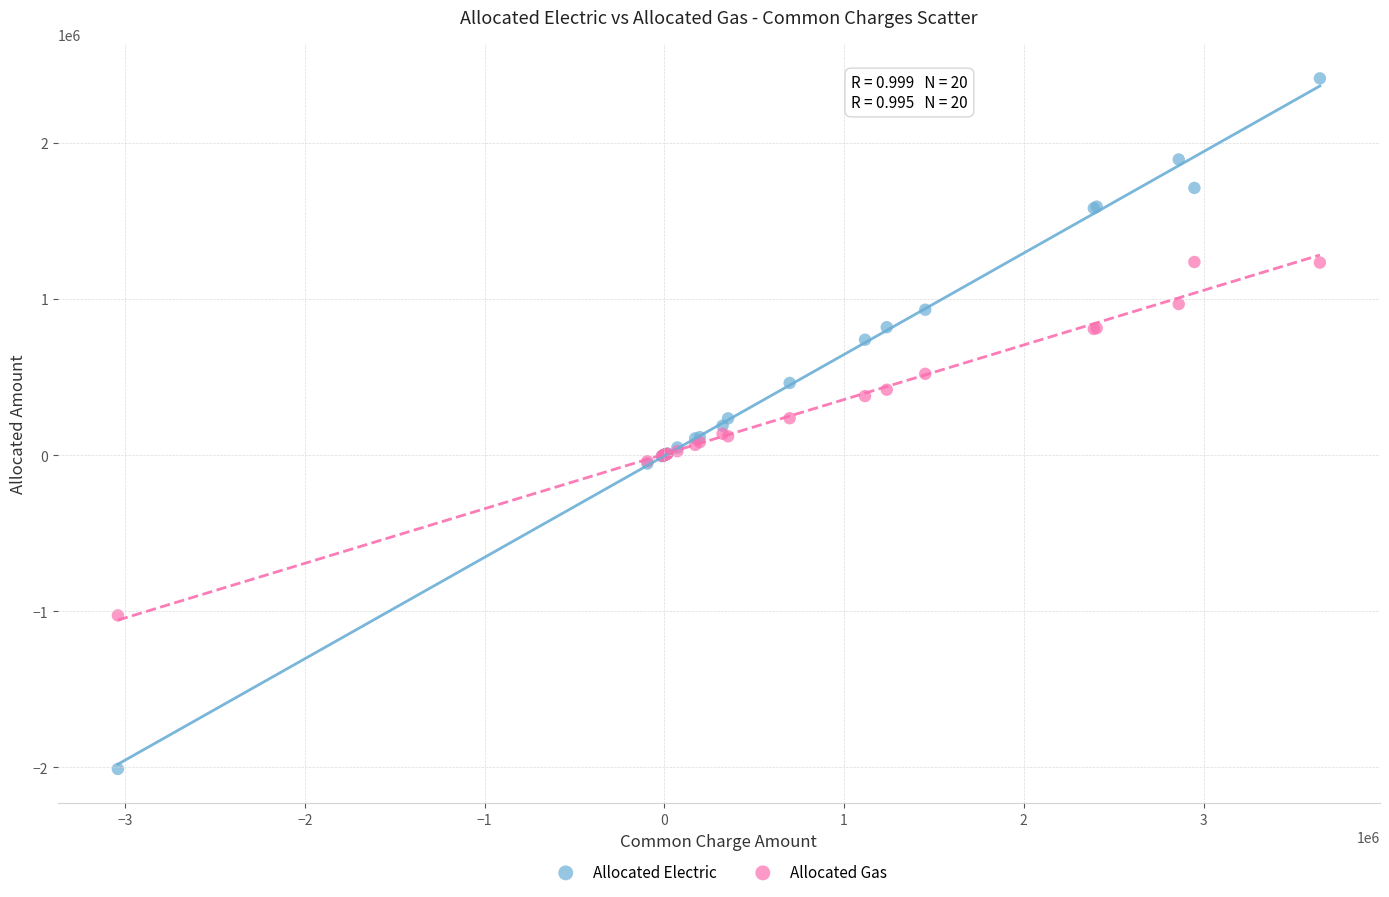

Which series contains the lowest Y value?

Allocated Electric